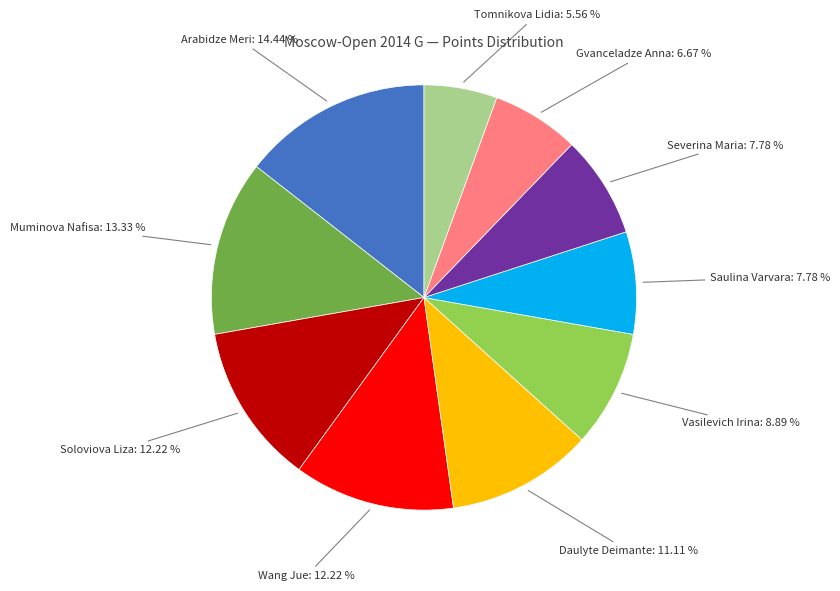

Does any single category account for the majority?

No